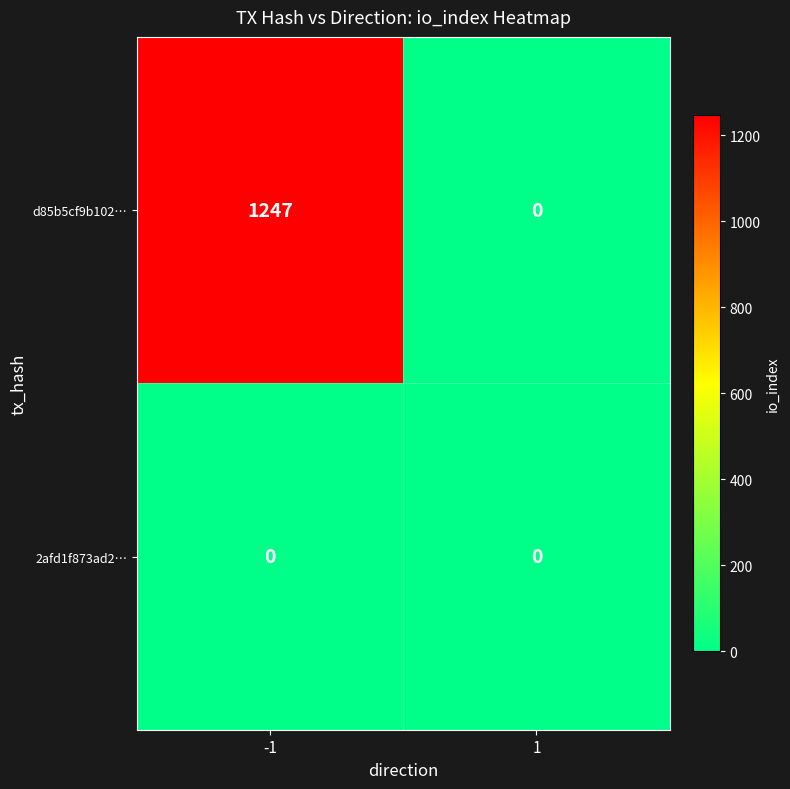

Rank the series at -1 from highest to lowest value.

d85b5cf9b102…, 2afd1f873ad2…